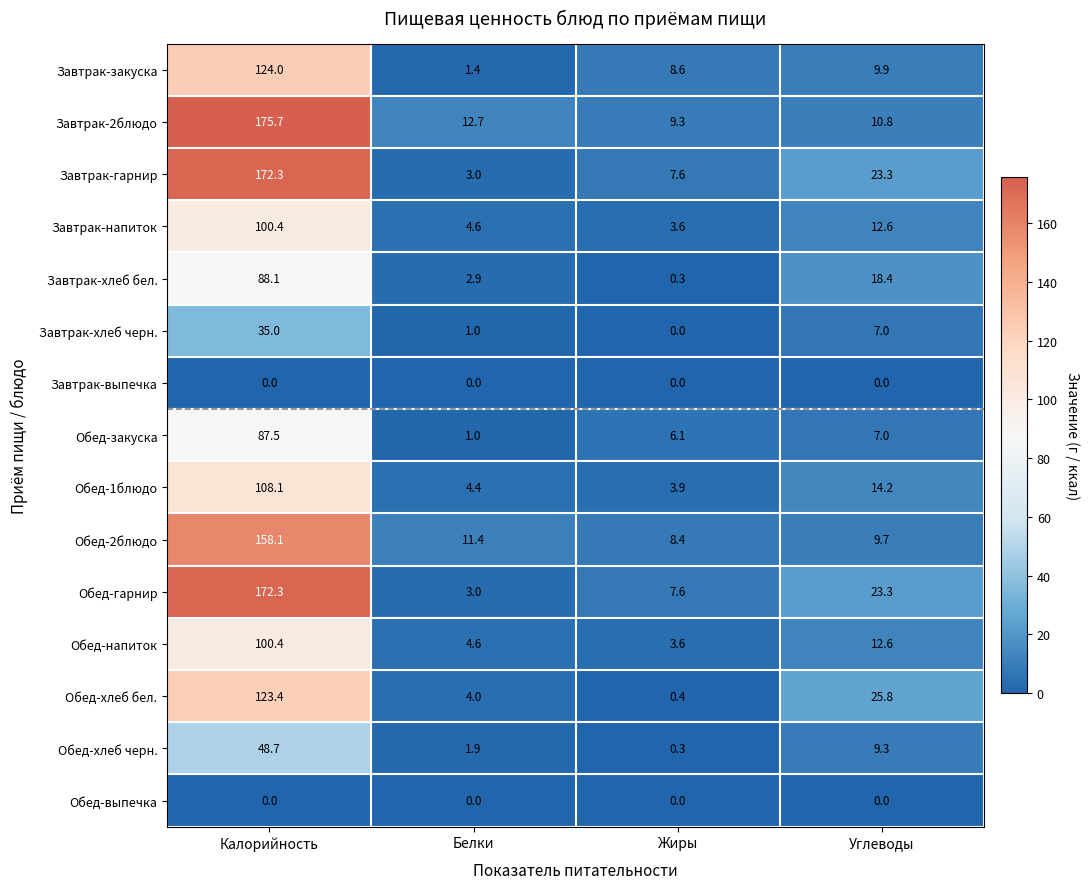

The value of Обед-закуска at Углеводы is 3.8. True or false?

False